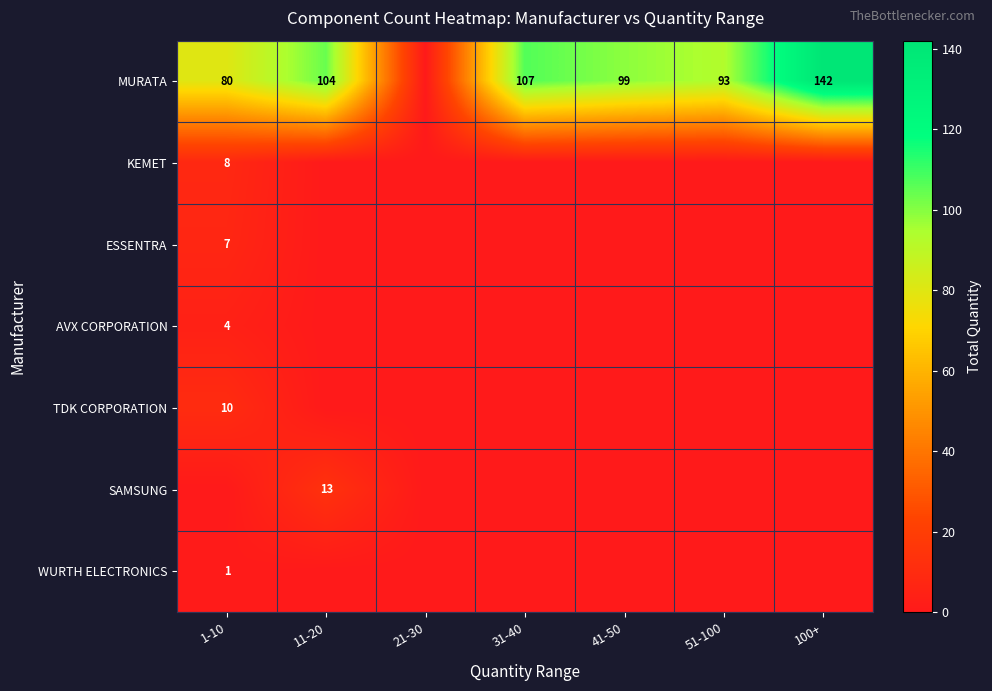

What is the spread (max minus min) of values at 51-100?

93